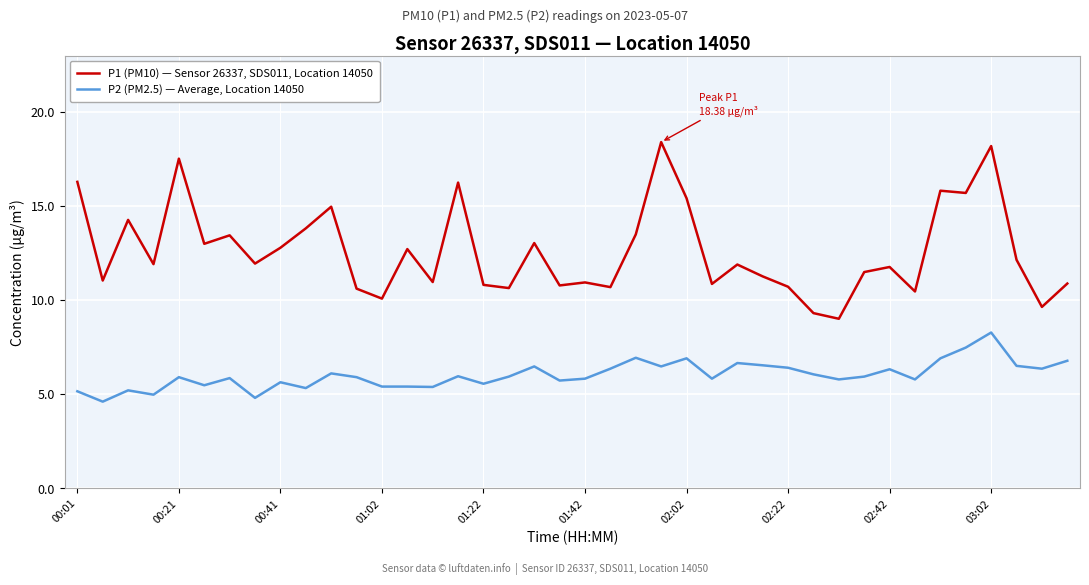

True or false: P2 (PM2.5) — Average, Location 14050 and P1 (PM10) — Sensor 26337, SDS011, Location 14050 intersect in this chart.

False